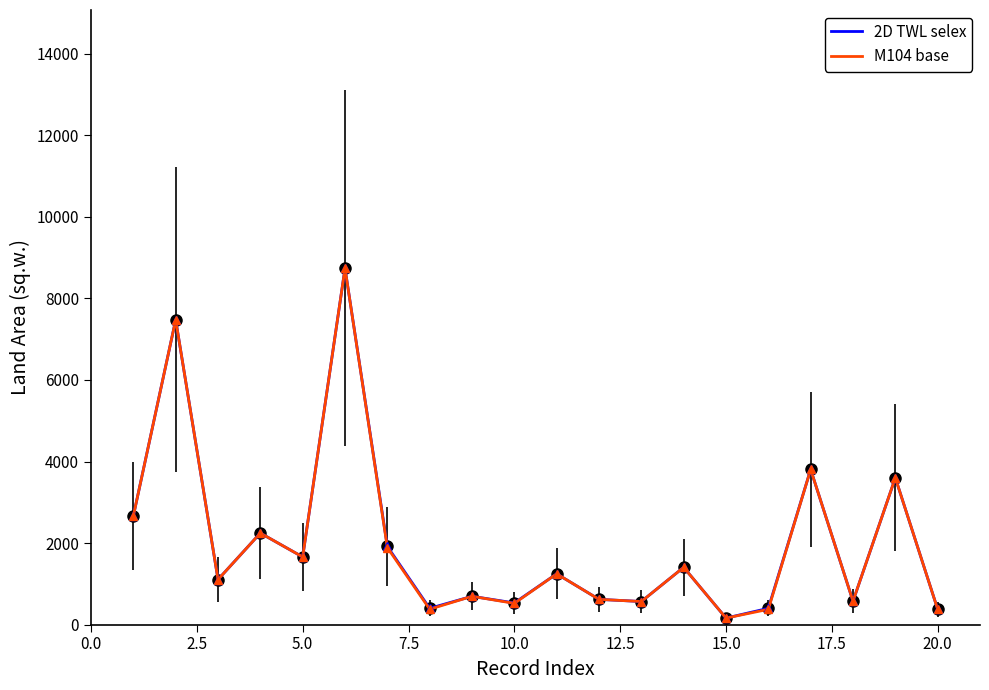

What is the difference between the second highest and minimum values in the M104 base series?

7313.0